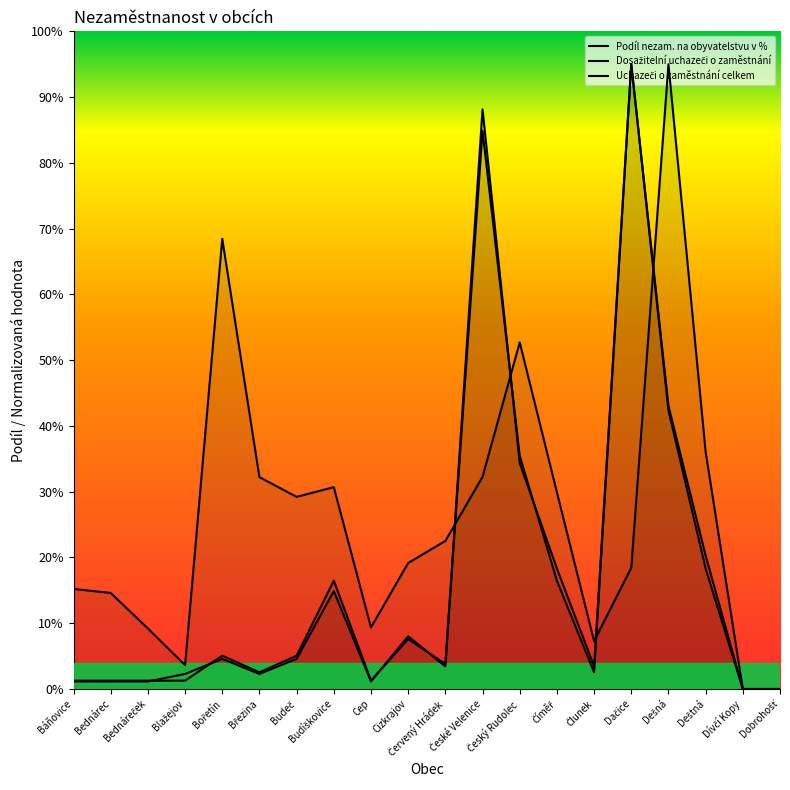

Which series has the widest spread of values?

Podíl nezam. na obyvatelstvu v %